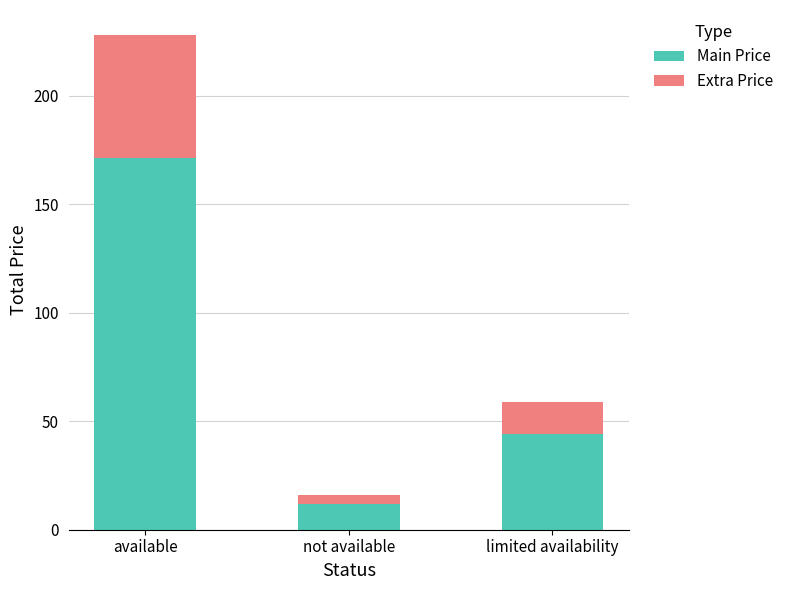

At which category is the sum across all series the highest?

available